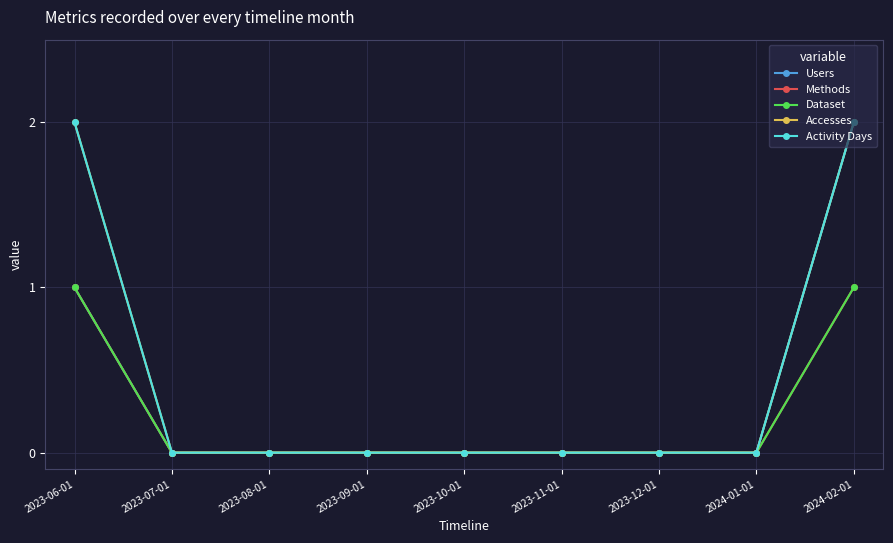

What is the difference between the second highest and minimum values in the Accesses series?

2